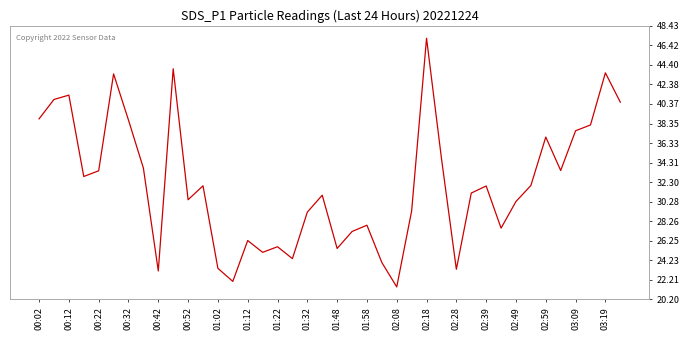

What is the difference between the maximum and minimum values?

25.7